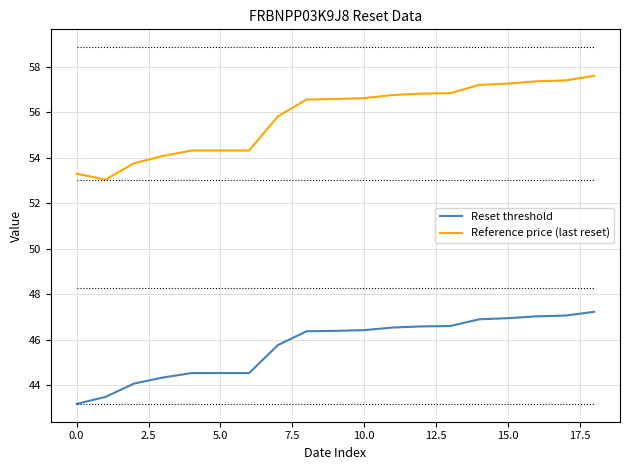

True or false: Reference price (last reset) and Reset threshold intersect in this chart.

False